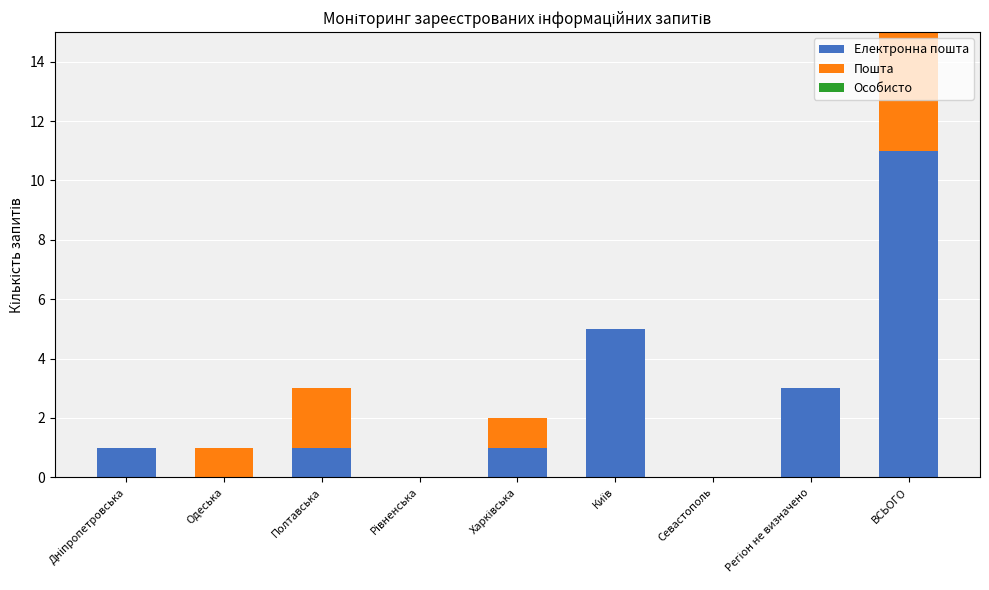

What is the maximum value for Електронна пошта?

11